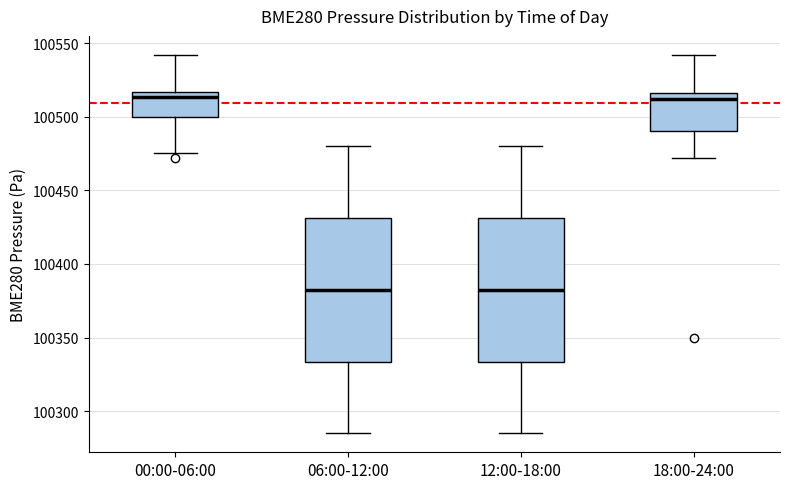

Where does the upper whisker of the box for 00:00-06:00 end on the y-axis? The values are not printed on the chart, so give them approximately, as read against the axis.

100540